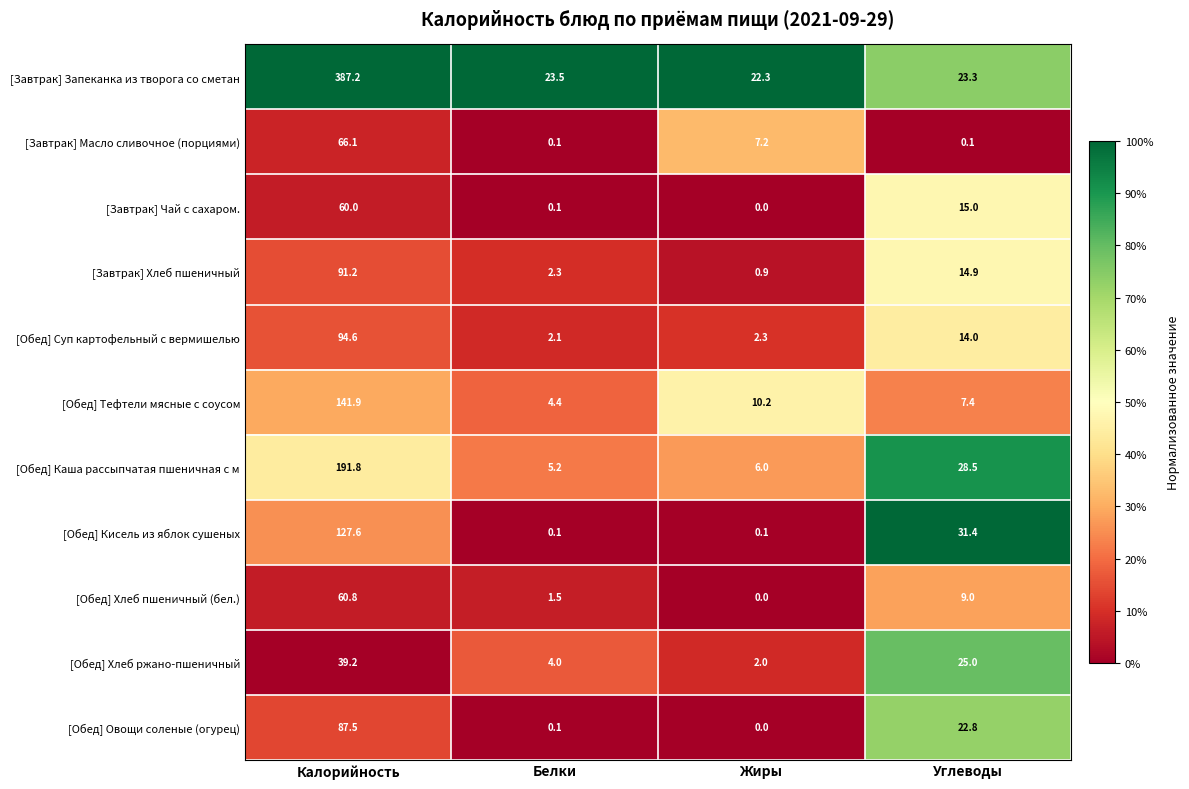

What value does the [Обед] Тефтели мясные с соусом series have at Калорийность?

141.9